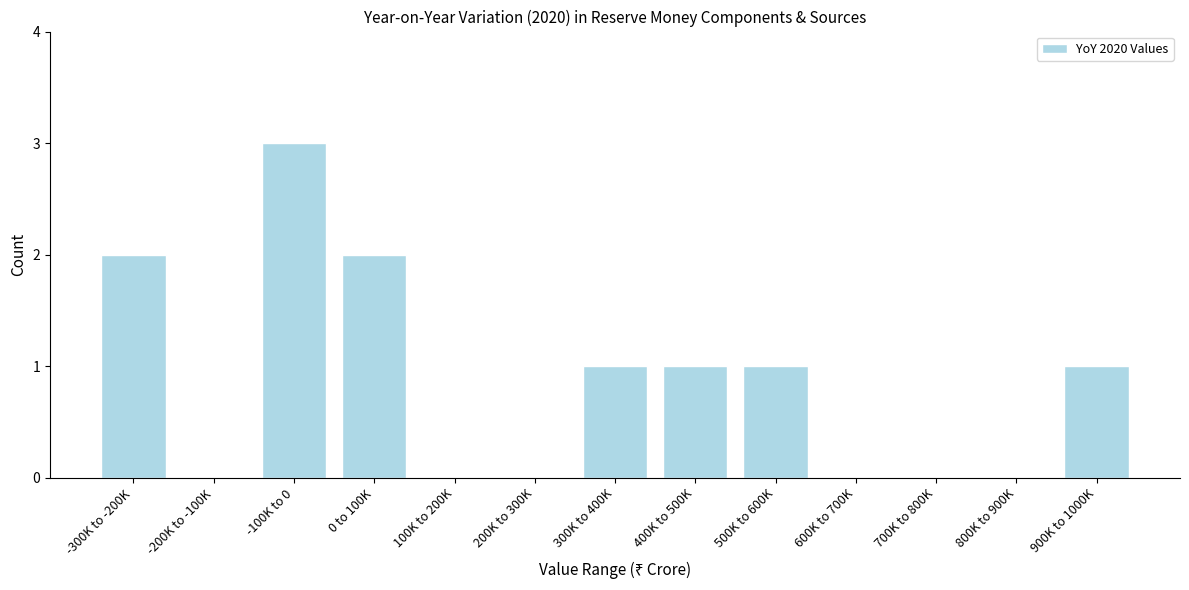

Reading left to right, list all the values displayed in this chart.

-300K to -200K=2	-200K to -100K=0	-100K to 0=3	0 to 100K=2	100K to 200K=0	200K to 300K=0	300K to 400K=1	400K to 500K=1	500K to 600K=1	600K to 700K=0	700K to 800K=0	800K to 900K=0	900K to 1000K=1